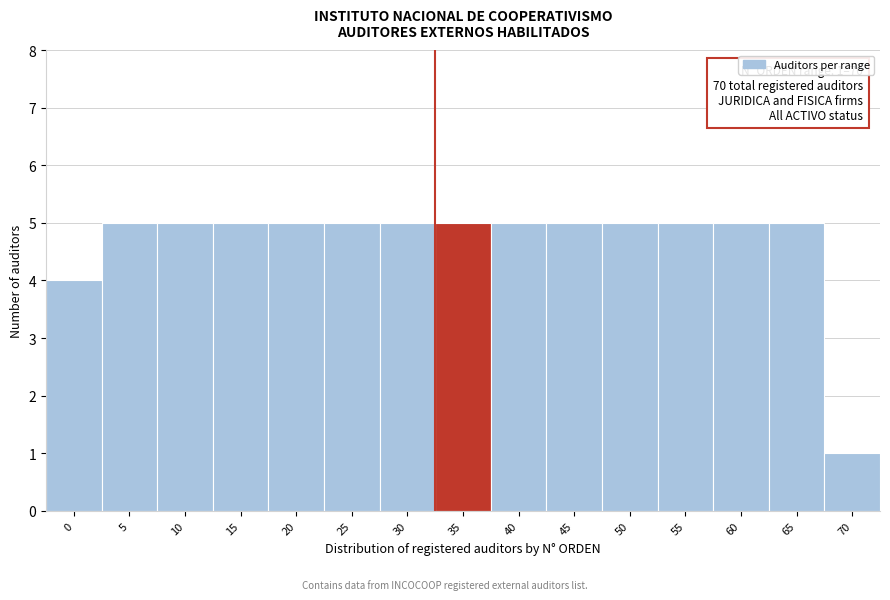

Reading left to right, transcribe all the data shown in this chart.

4	5	5	5	5	5	5	5	5	5	5	5	5	5	1